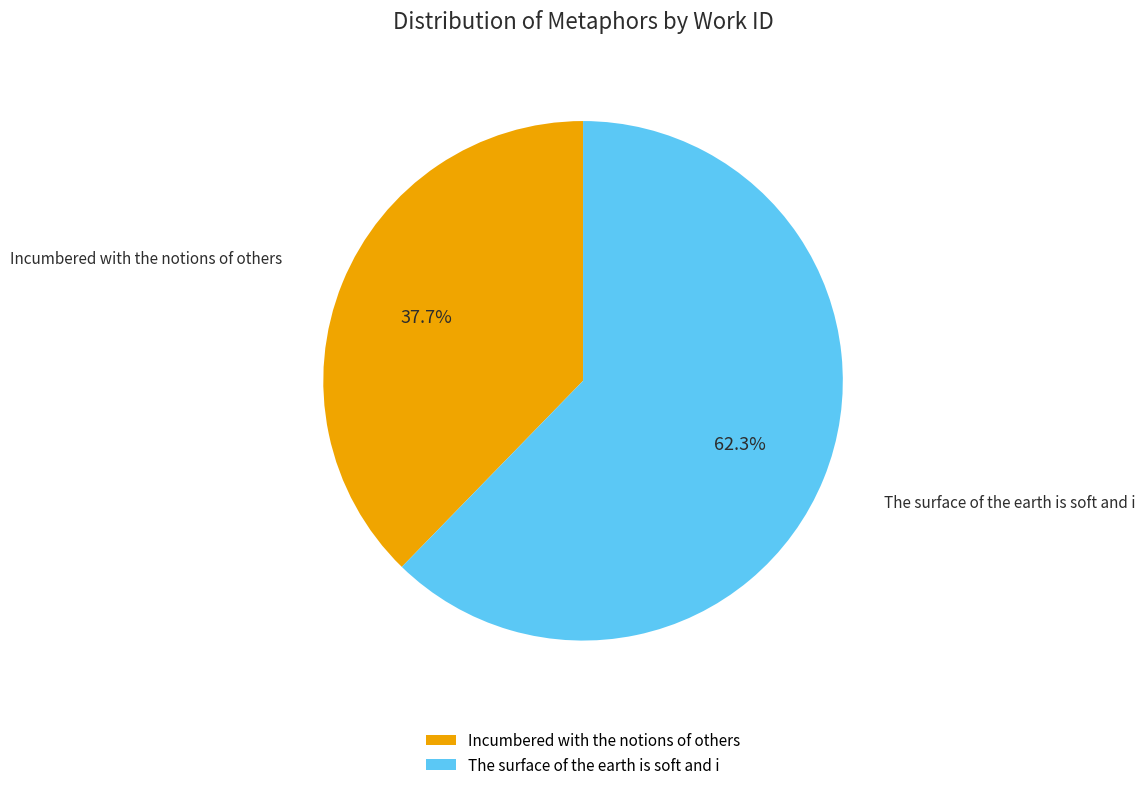

The The surface of the earth is soft and i slice represents 62% of the pie. True or false?

True